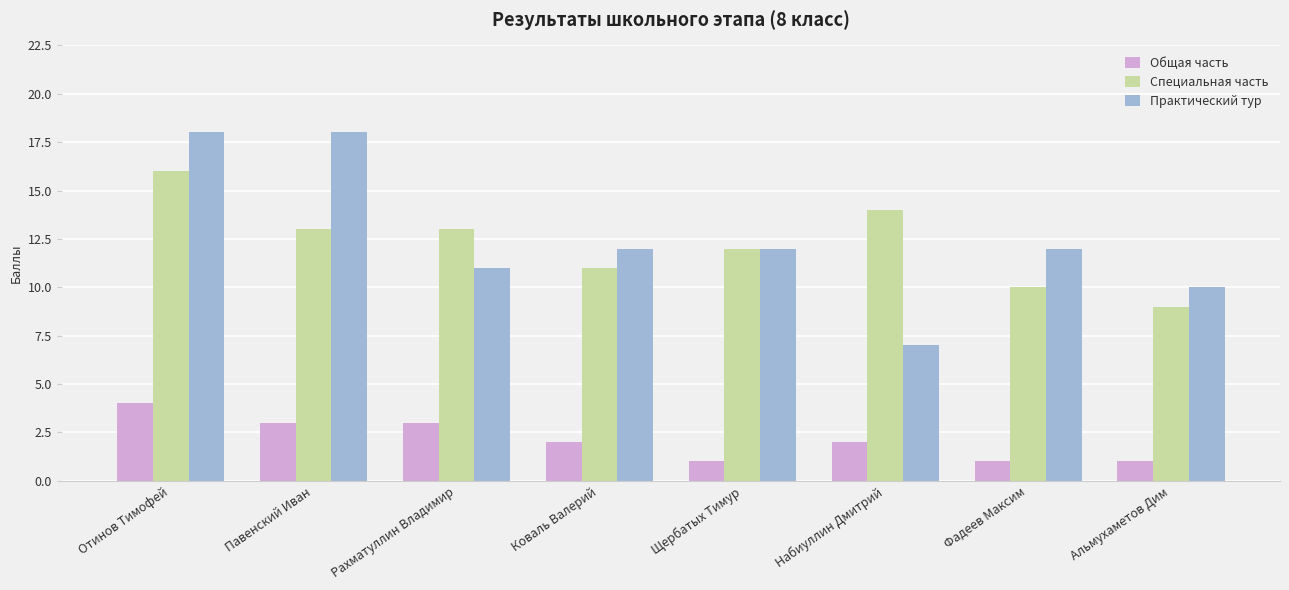

What is the difference between the maximum and minimum values in the Общая часть series?

3